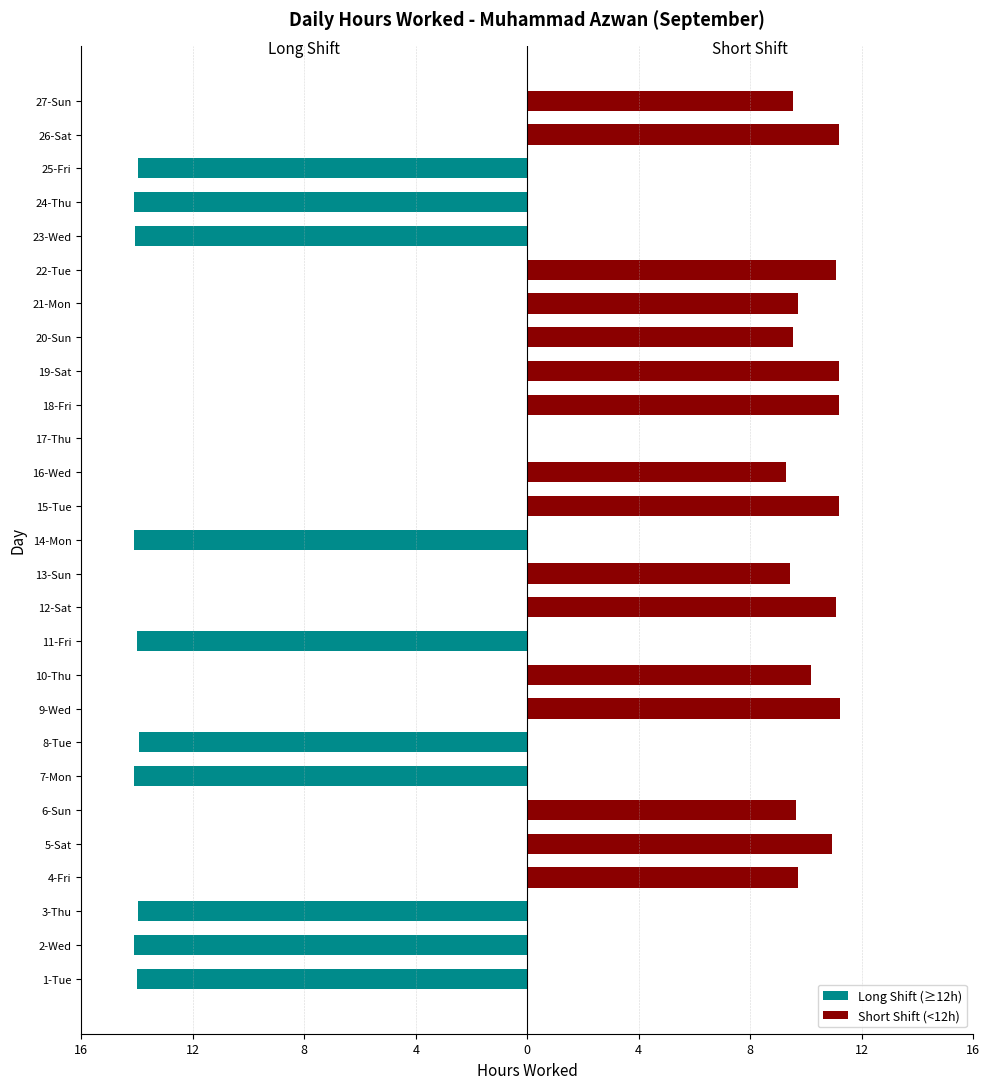

What is the label of the 2nd bar from the right?

26-Sat